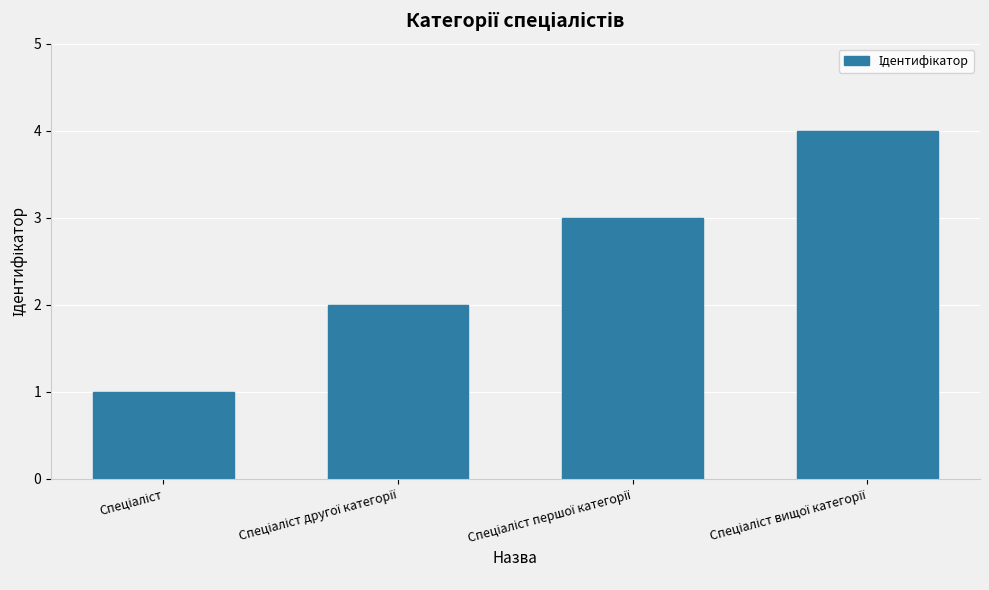

What is the maximum value shown in the chart?

4